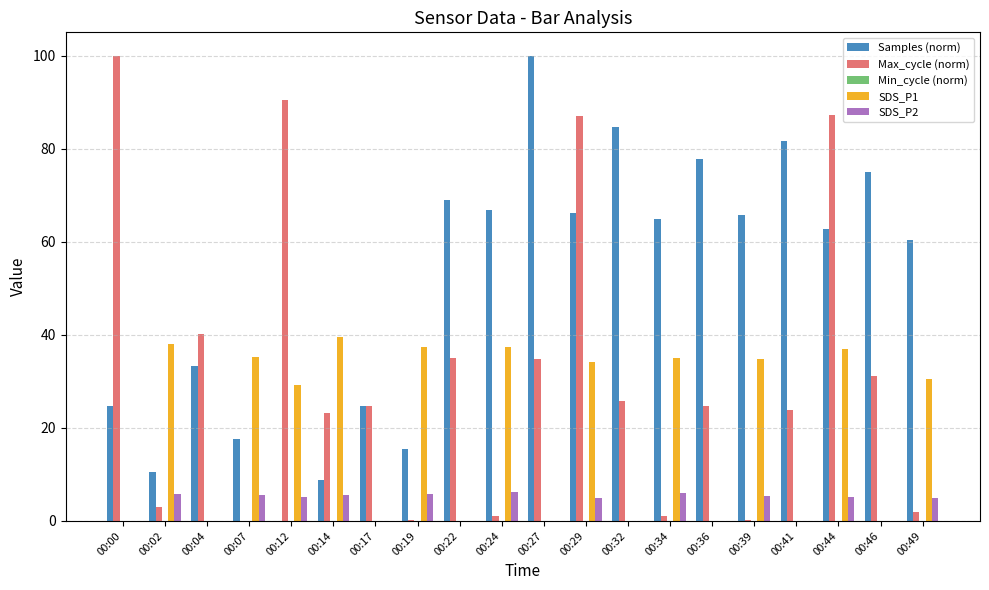

Are the bars grouped side by side (vs. stacked)?

Yes